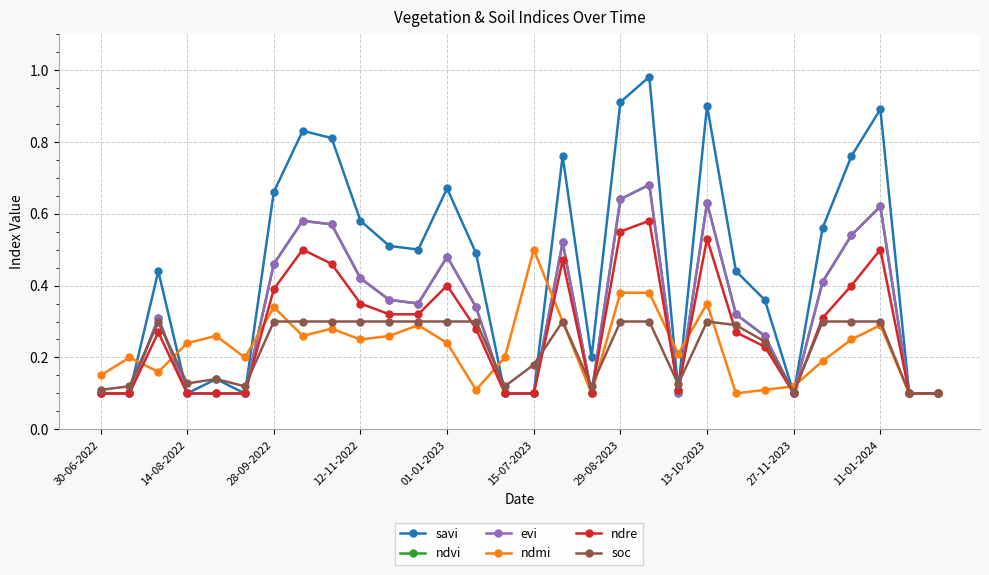

What is the sum of all savi values?

13.4